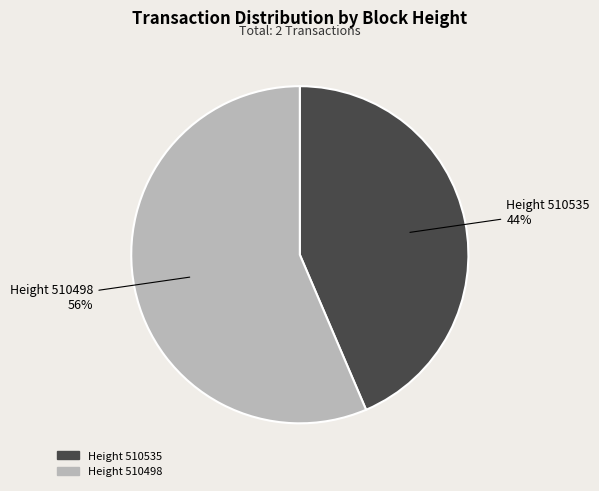

Is there any slice that represents more than half of the pie?

Yes